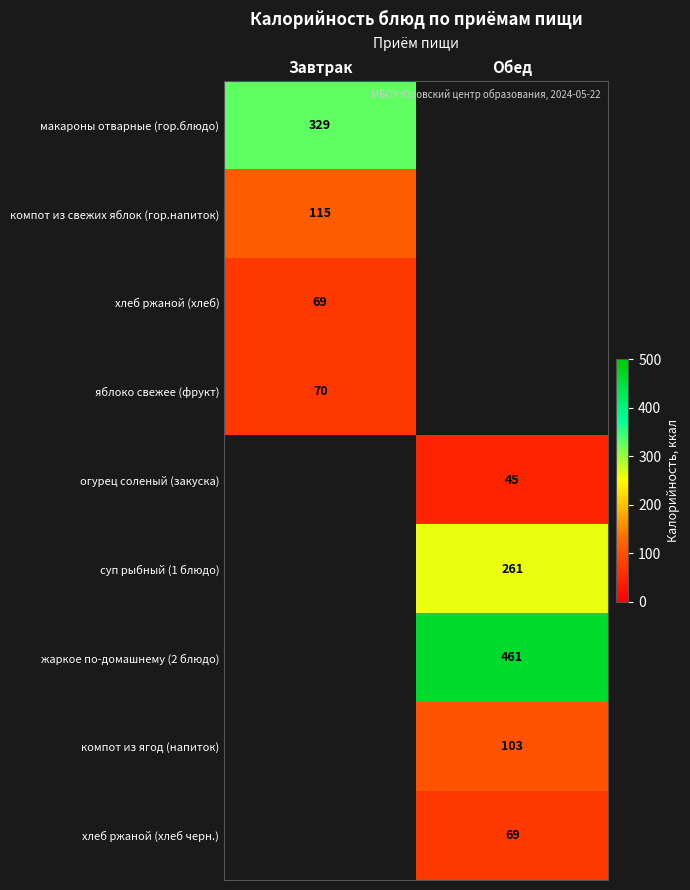

Which has a higher value, Завтрак or Обед?

Обед